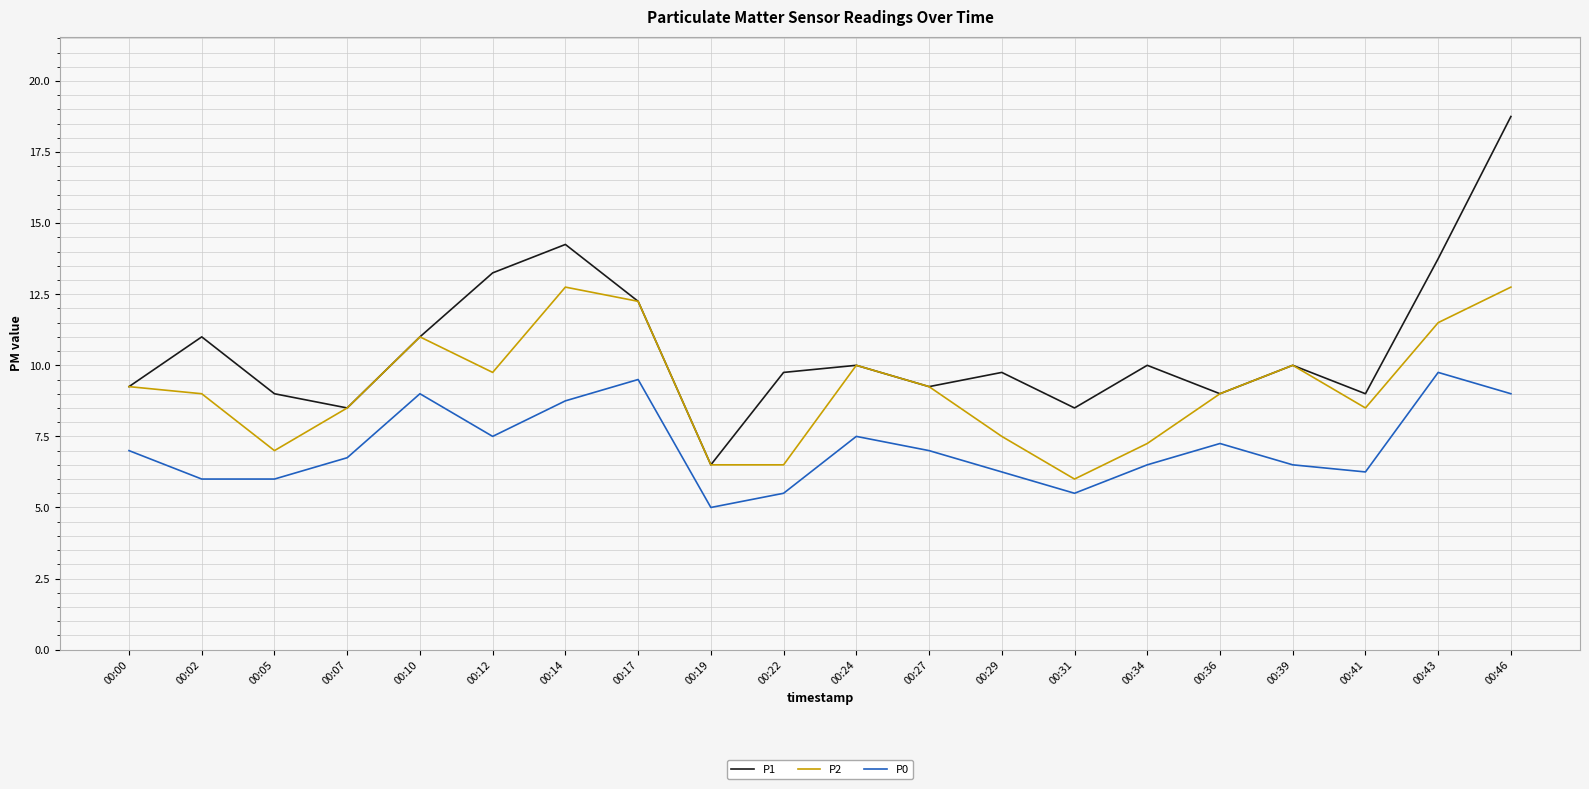

True or false: P0 and P1 cross at least once.

False